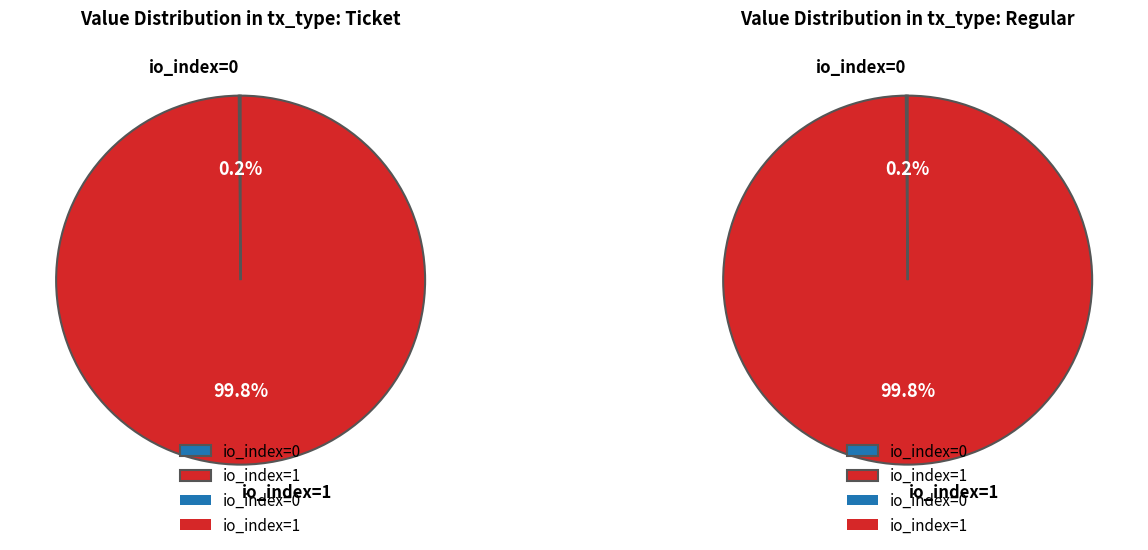

Which category has the smallest portion of the pie?

io_index=0